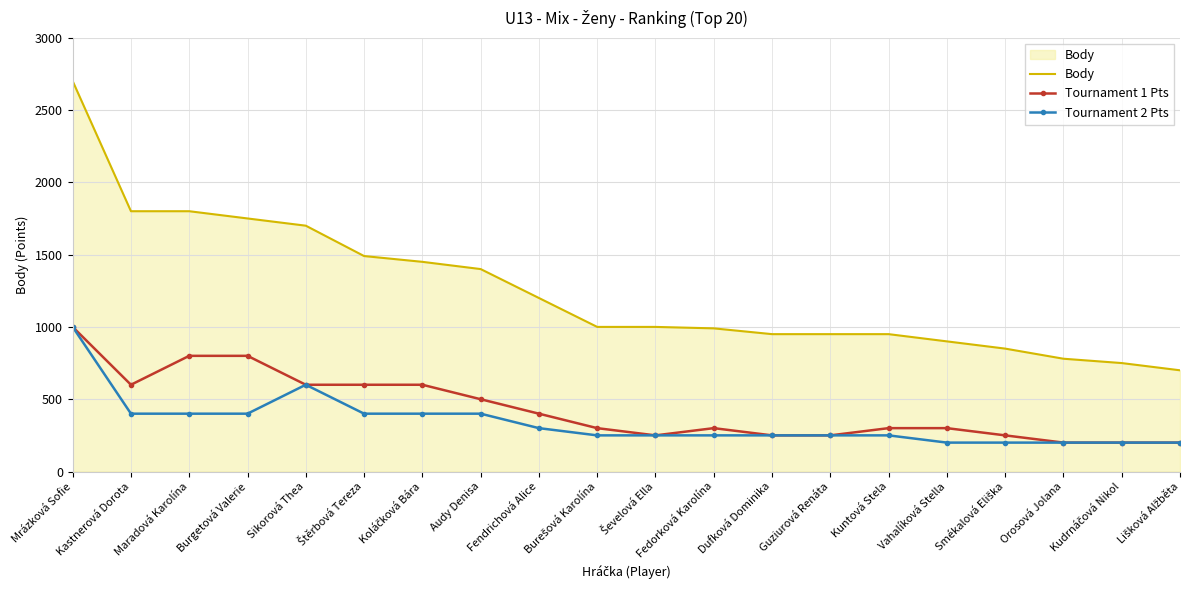

Where is Tournament 2 Pts nearest to the value 600?

Sikorová Thea